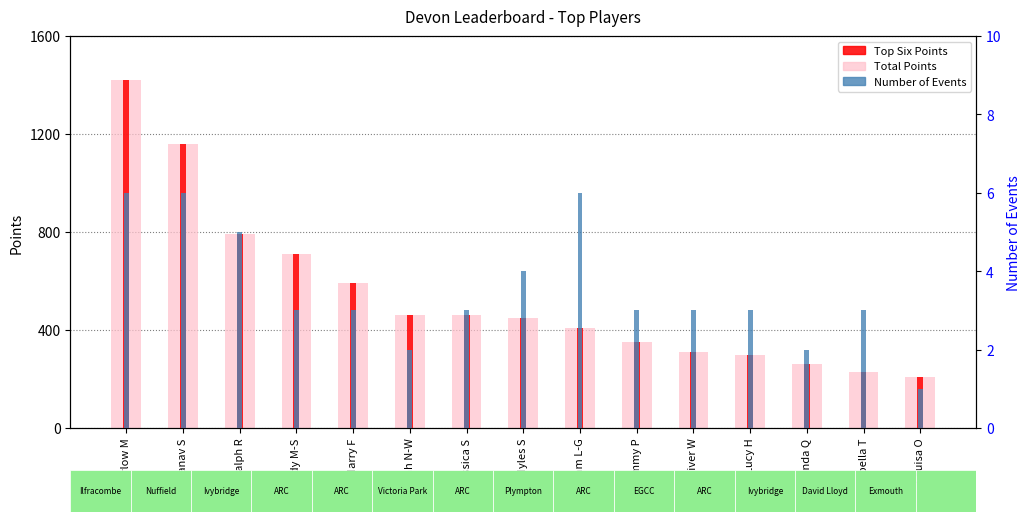

The value of Top Six Points at Rudy M-S is 710. True or false?

True